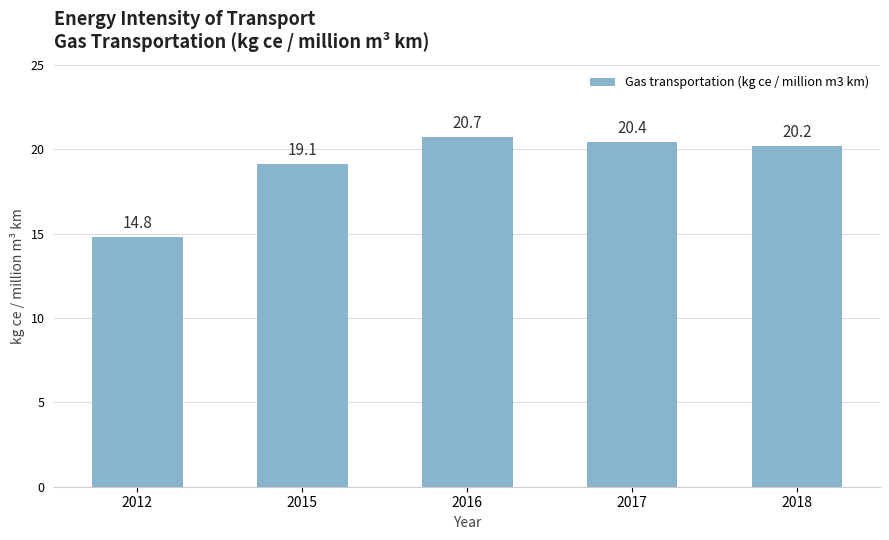

The value at 2017 is 33.3. True or false?

False